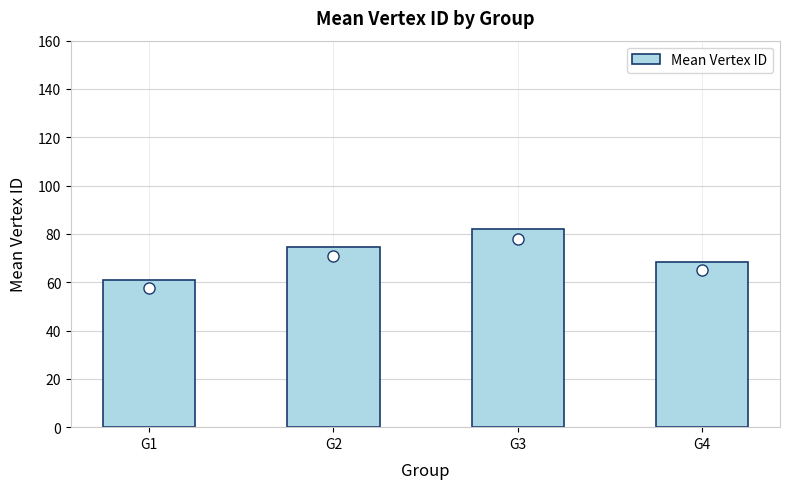

At which category does the chart reach its minimum across all series?

G1